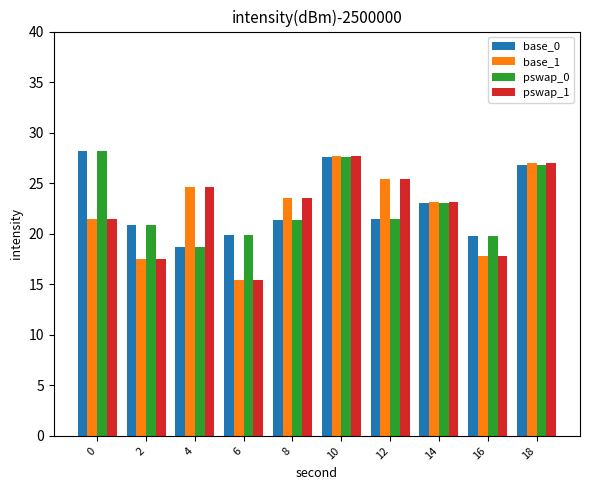

What is the value of the pswap_1 bar at the 10th from the left?

27.0